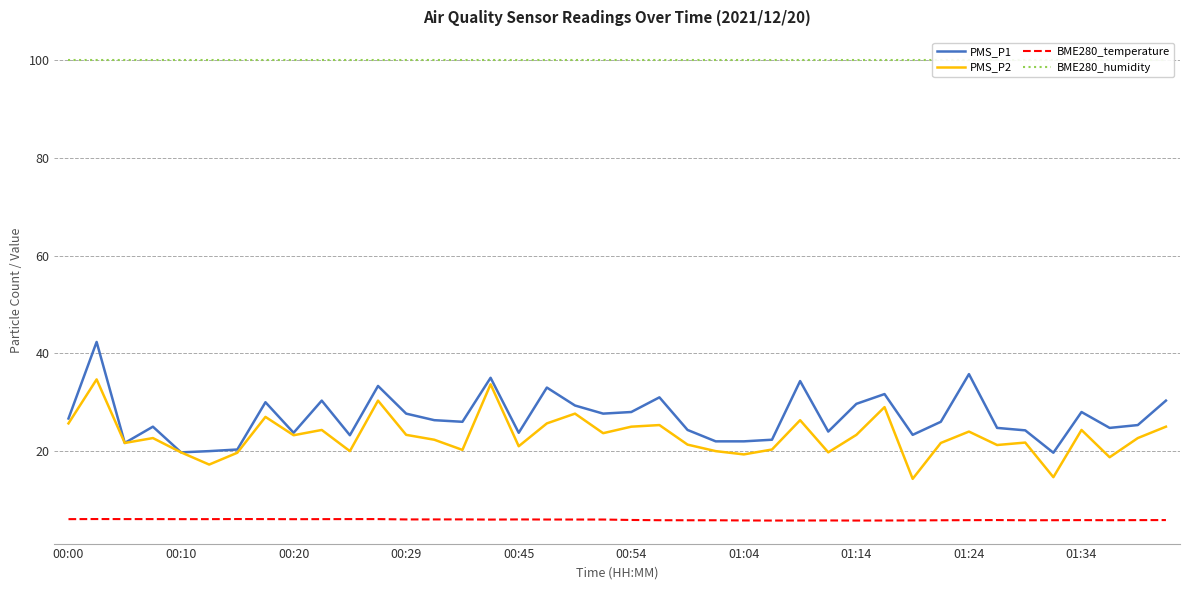

Does the chart display data point markers on the line(s)?

No